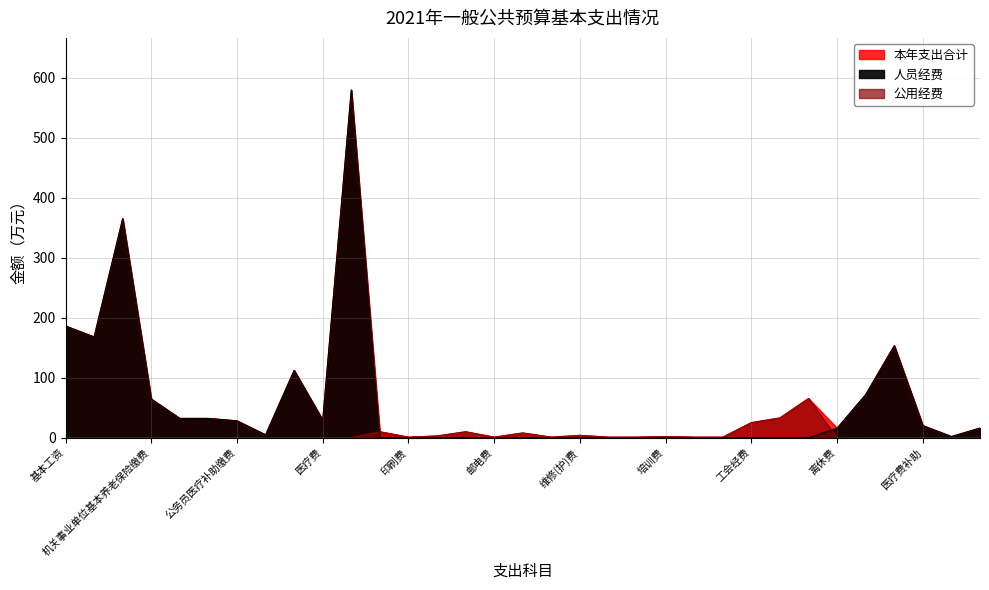

What is the difference between the maximum and second lowest values in the 公用经费 series?

65.5